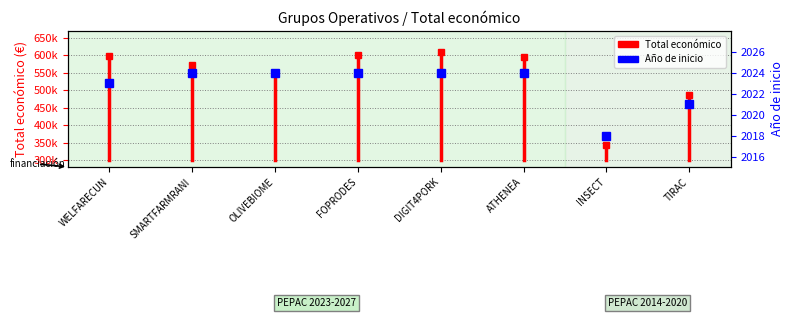

What position from the left is SMARTFARMRANI?

2